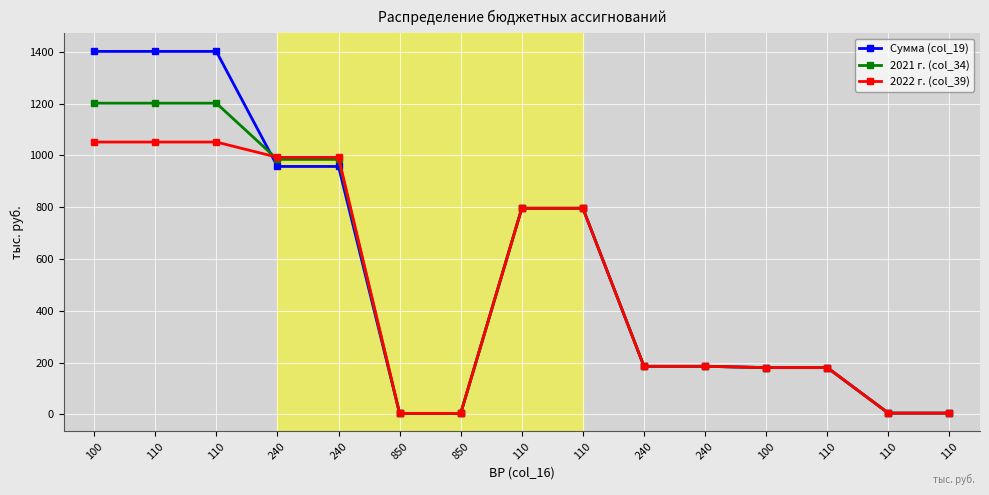

What is the difference between the 2022 г. (col_39) values at 110 and 100?

871.2